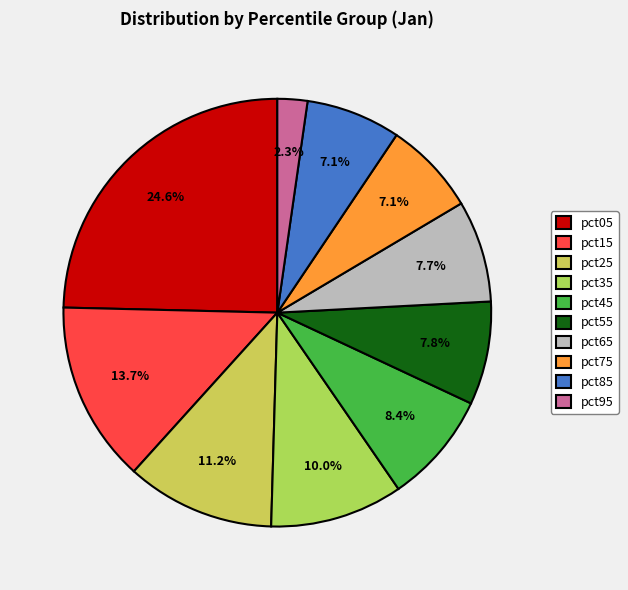

To the nearest percent, what percentage of the pie is pct95?

2%